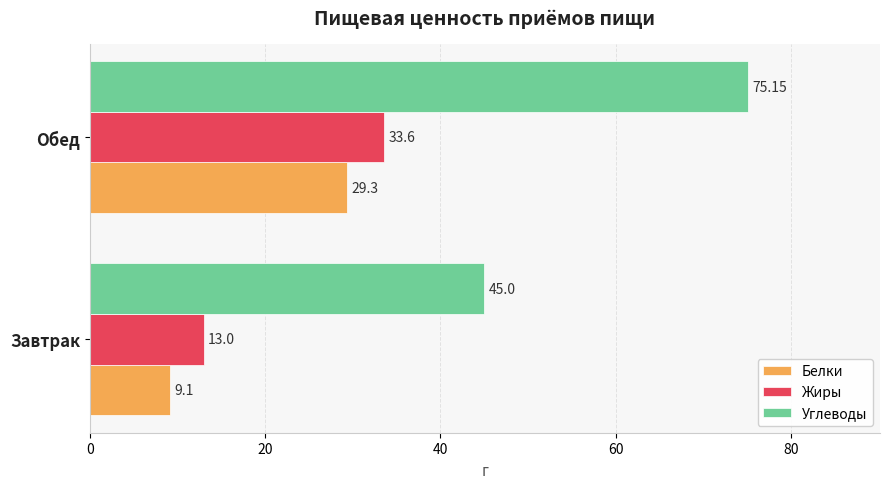

Count the number of data series in this chart.

3